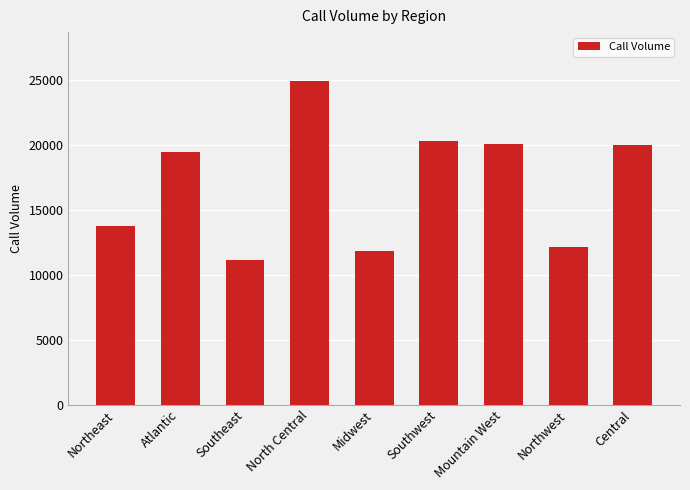

What is the maximum value shown in the chart?

24972